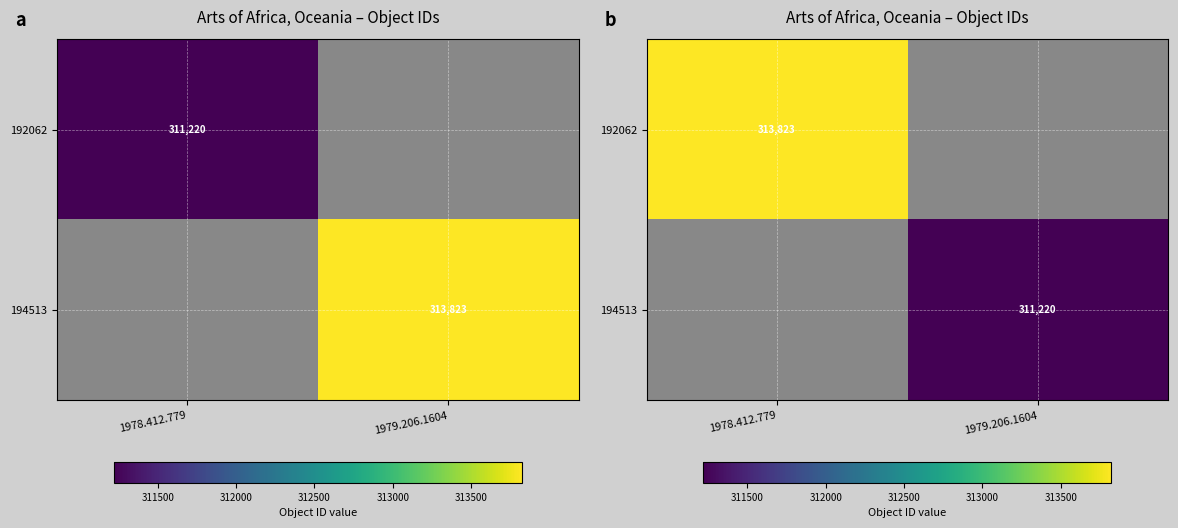

Which category has the highest value in the 194513 series?

1979.206.1604